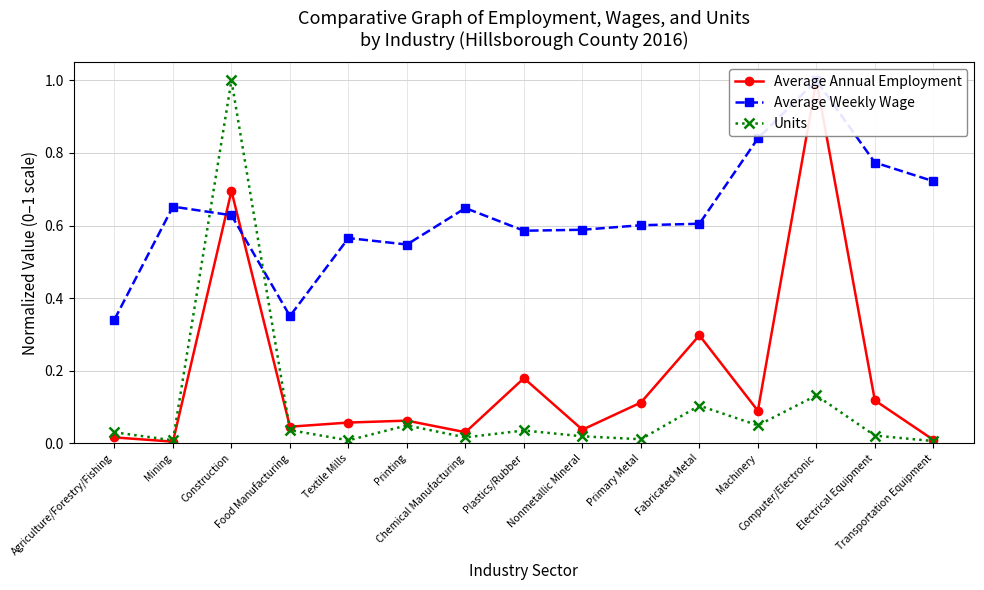

What is the greatest value displayed?

1.0